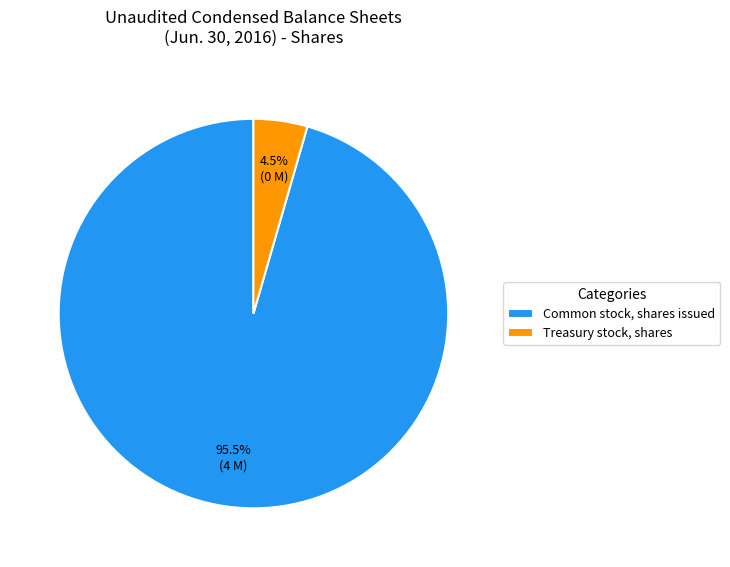

Which category has the smallest portion of the pie?

Treasury stock, shares